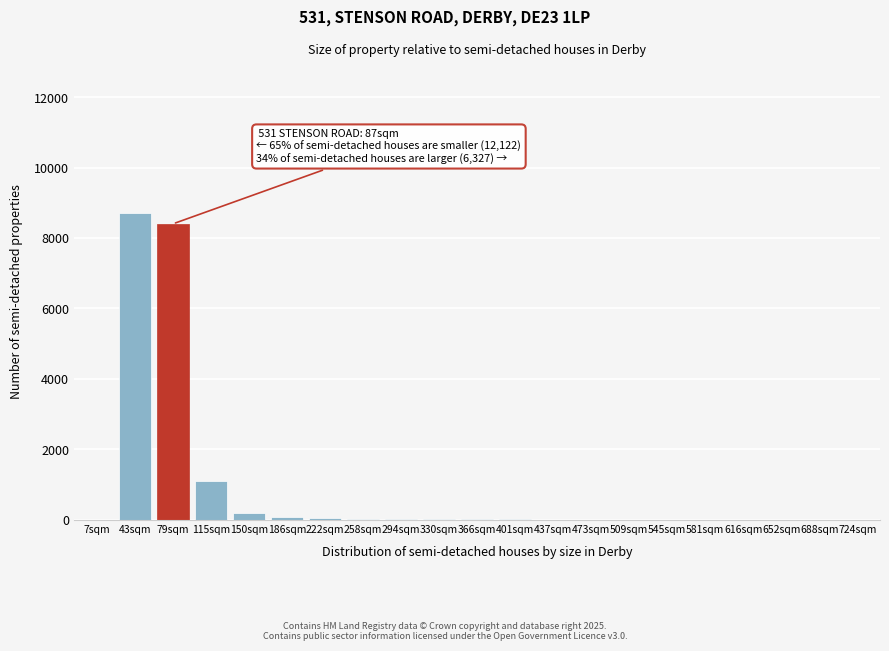

What is the sum of all values?

18581